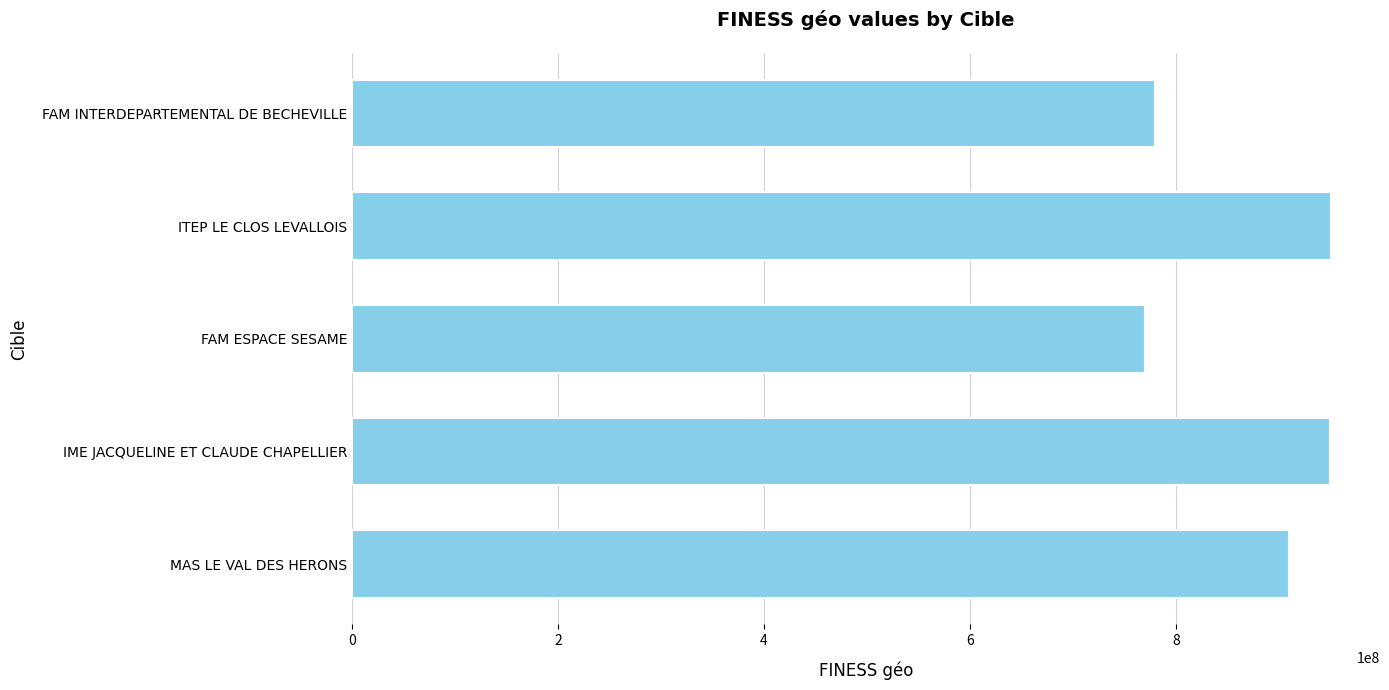

The value at MAS LE VAL DES HERONS is 910003508. True or false?

True